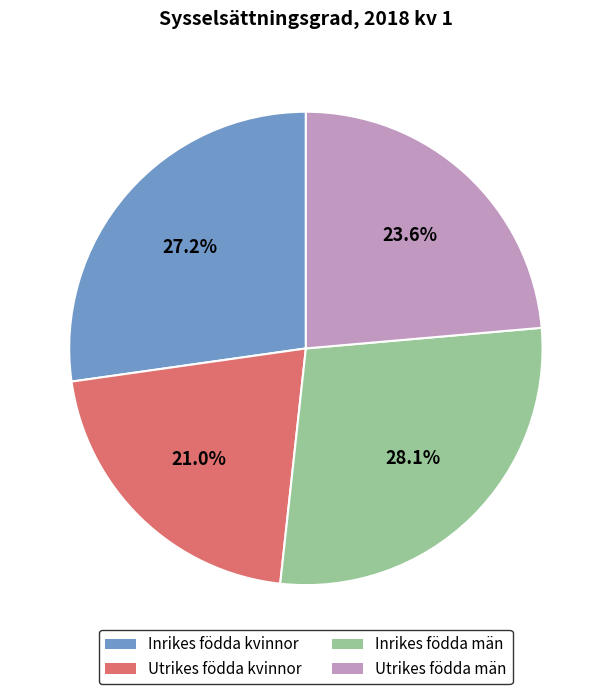

Is it true that Inrikes födda kvinnor is 27% of the pie?

True